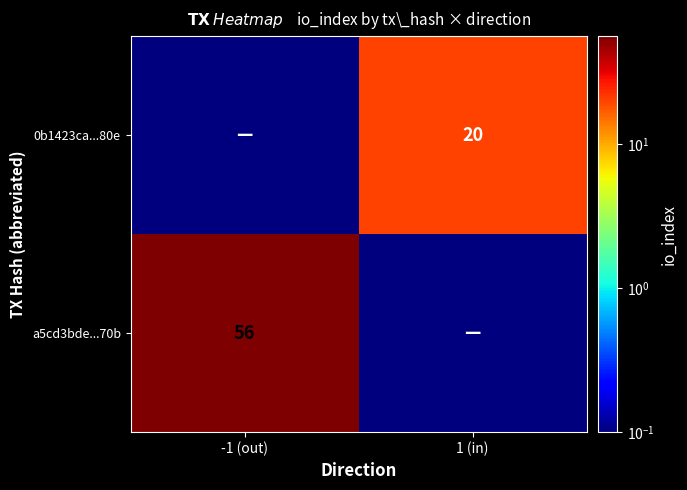

The 0b1423ca...80e series shows 20.0 at 1 (in). True or false?

True